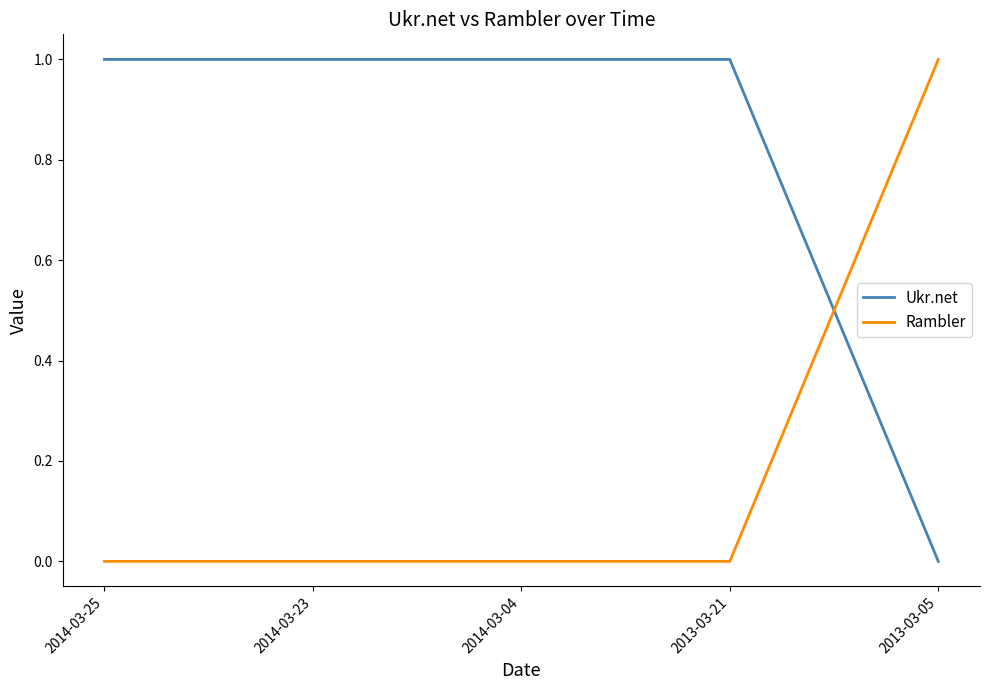

The Ukr.net series shows 0 at 2013-03-05. True or false?

True